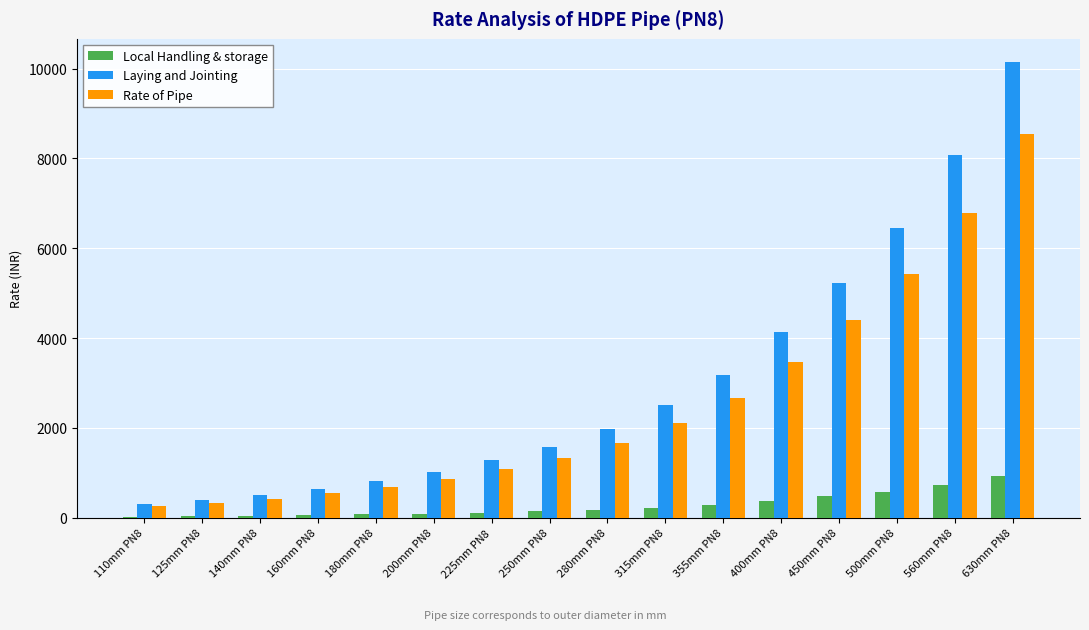

Read the Laying and Jointing value at 200mm PN8.

1016.2